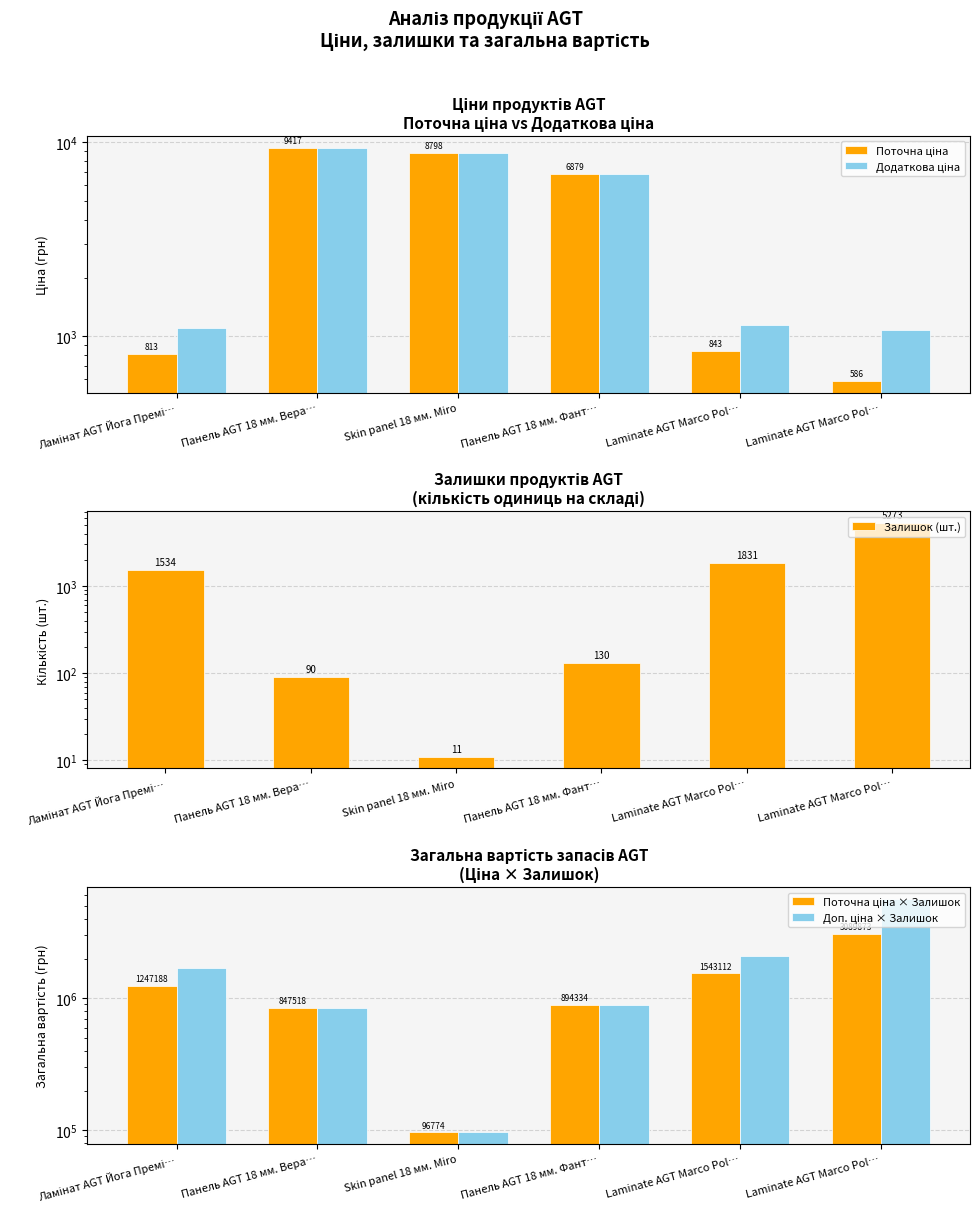

Which series has the largest total across all categories?

Доп. ціна × Залишок